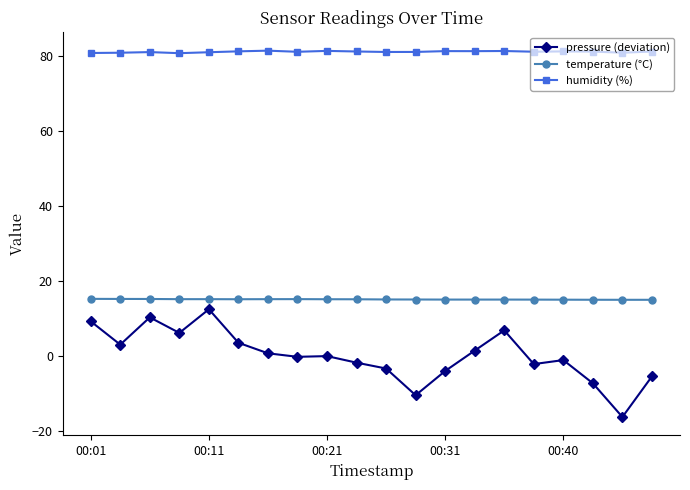

What is the difference between the maximum and second lowest values in the humidity (%) series?

0.6